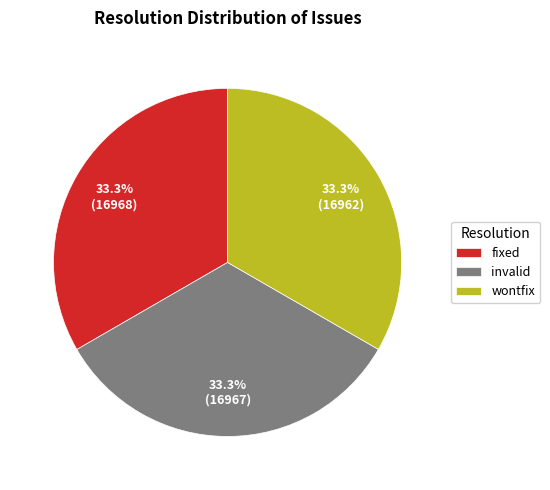

Is the sum of fixed and invalid greater than half?

Yes